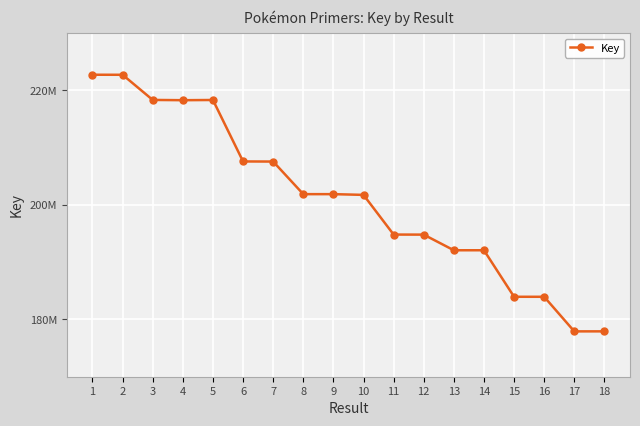

Where is the first local maximum?

5